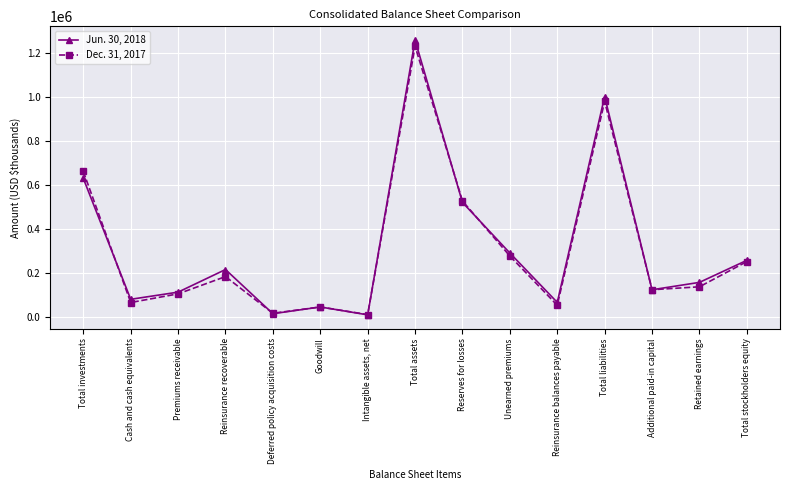

Rank the series by their maximum value, from lowest to highest.

Dec. 31, 2017, Jun. 30, 2018